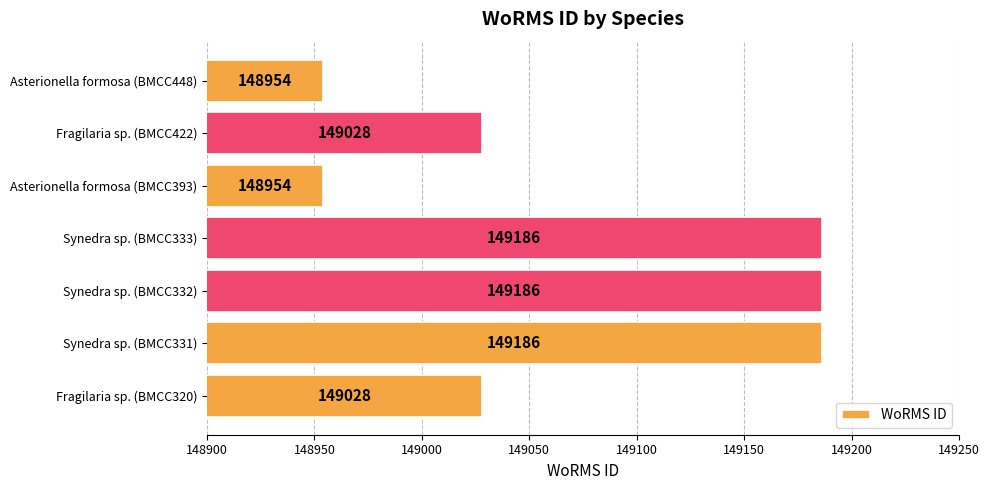

True or false: the data shows 149186 at Synedra sp. (BMCC333).

True